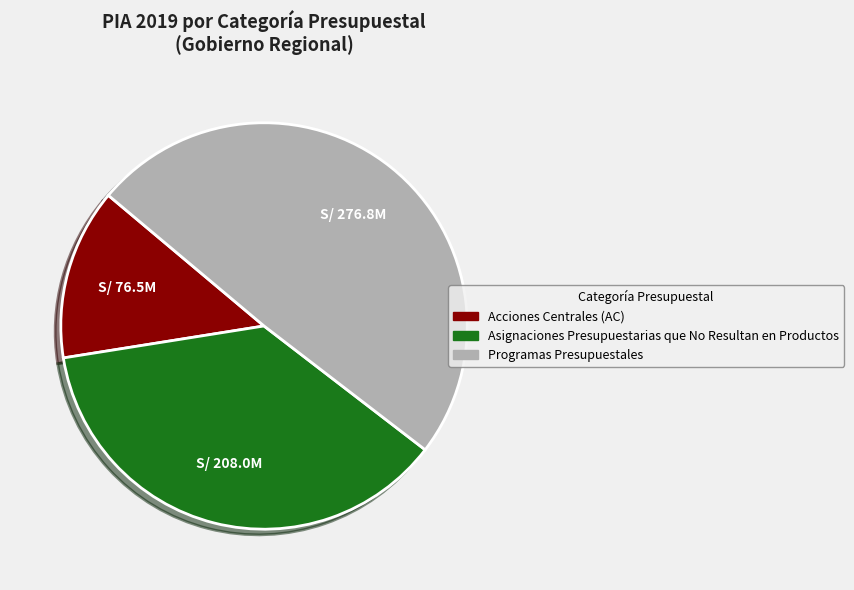

How many segments does this pie chart have?

3